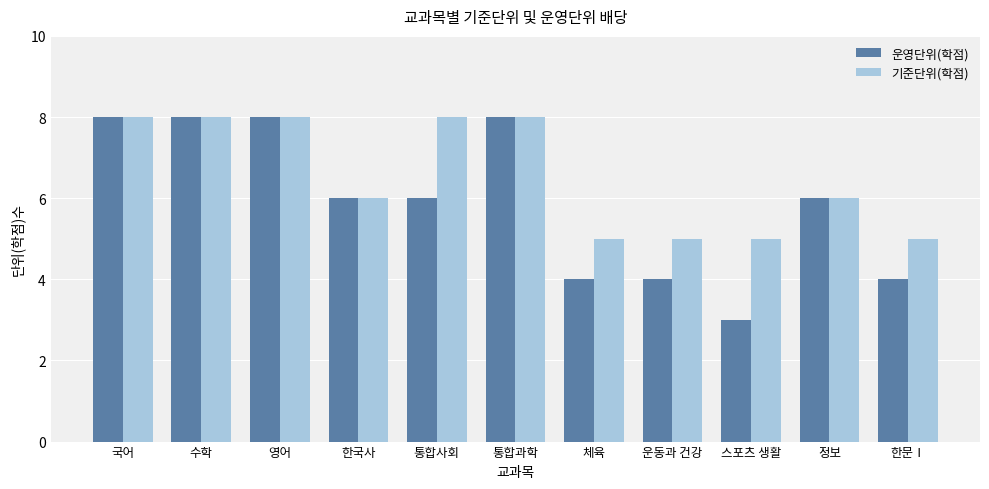

How many groups of bars are there?

11